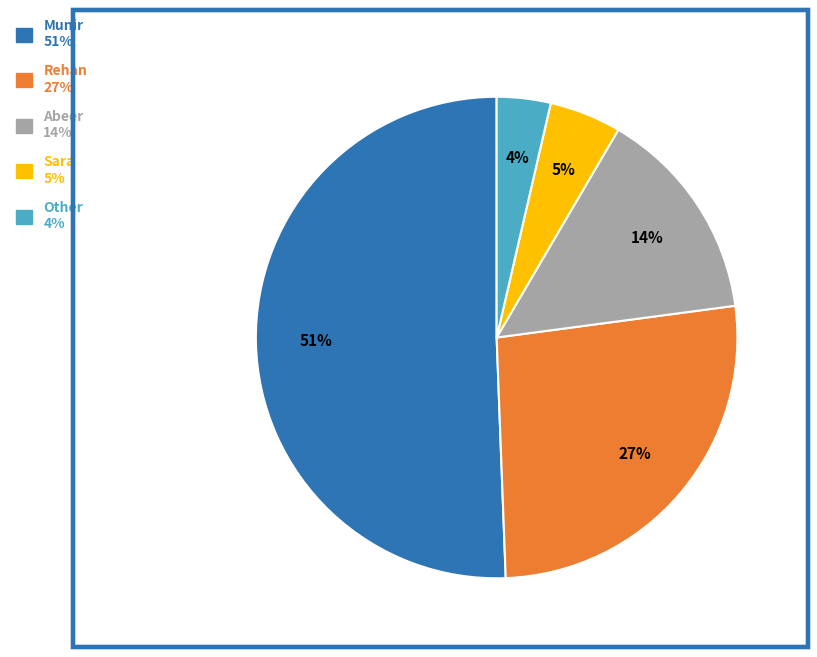

To the nearest percent, what is the difference between the largest and smallest slice percentages?

47%